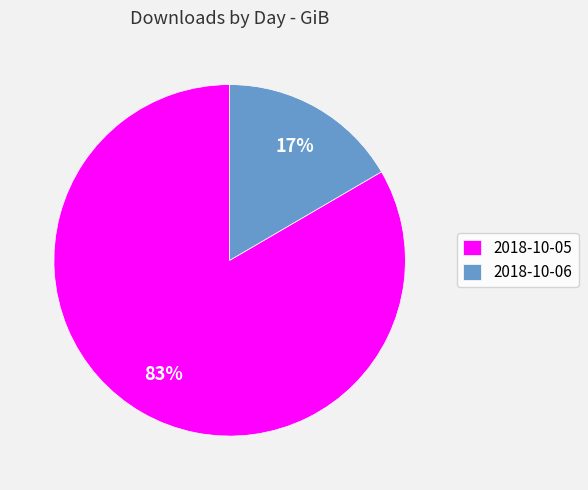

What percentage is the 2018-10-05 slice, to the nearest percent?

83%